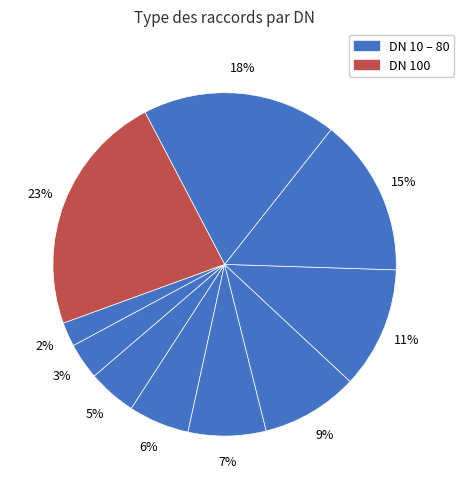

How many slices are in this pie chart?

10